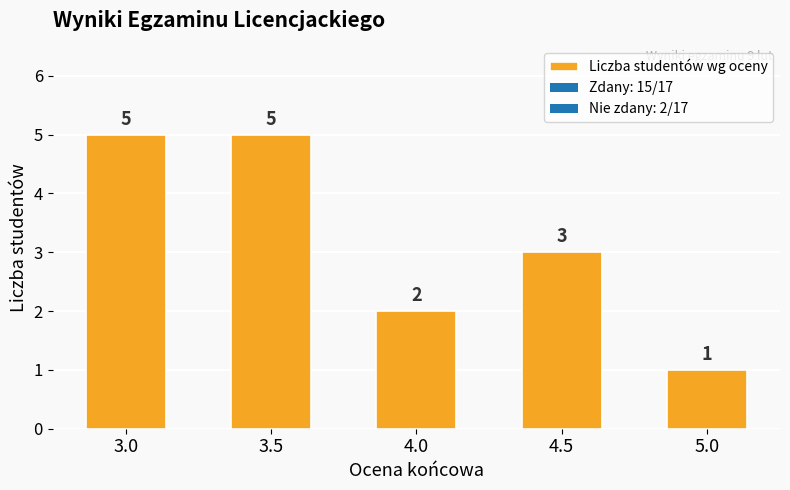

How many bars are there in total?

5